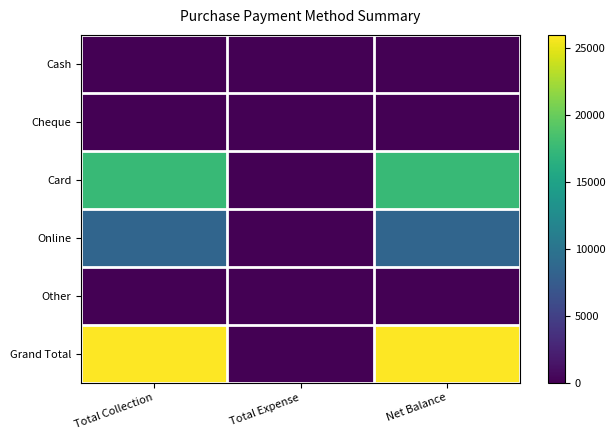

Between Total Expense and Total Collection, which is larger?

Total Expense